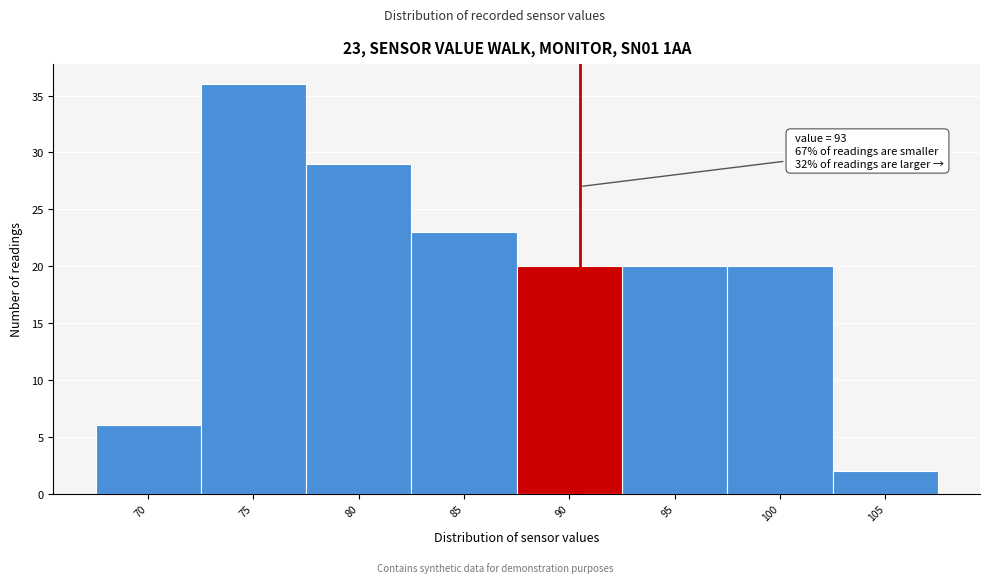

Reading right to left, extract all data points from this chart.

105=2	100=20	95=20	90=20	85=23	80=29	75=36	70=6